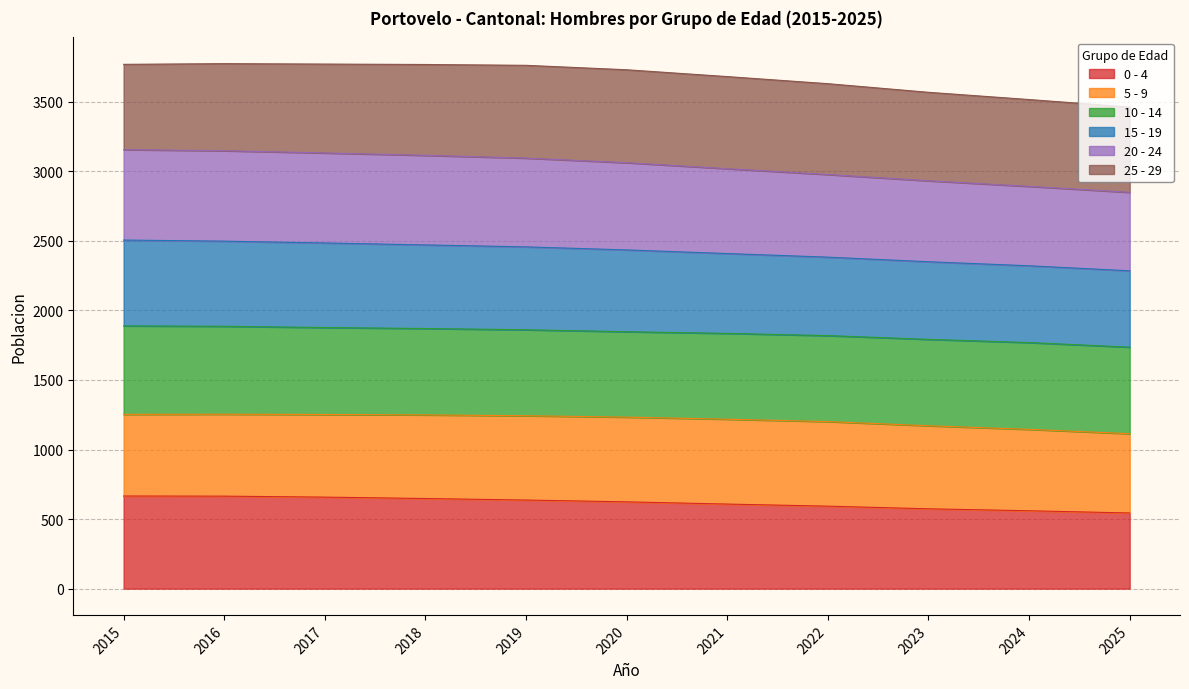

What is the minimum value for 0 - 4?

544